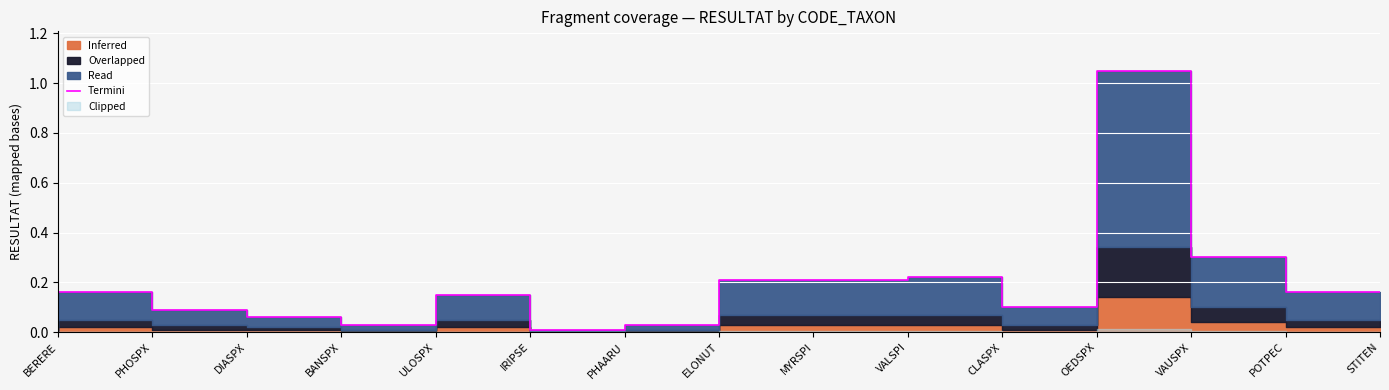

List the labels in order of value, largest first.

VAUSPX, POTPEC, CLASPX, MYRSPI, VALSPI, PHOSPX, STITEN, IRIPSE, OEDSPX, DIASPX, BANSPX, ULOSPX, ELONUT, PHAARU, BERERE